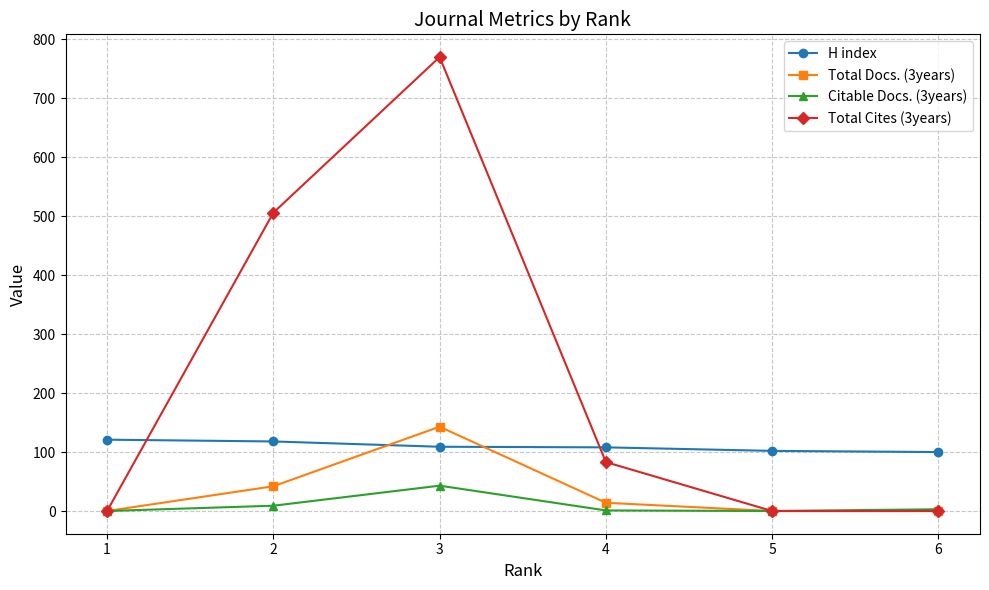

What is the difference between the highest and lowest values at 5?

102